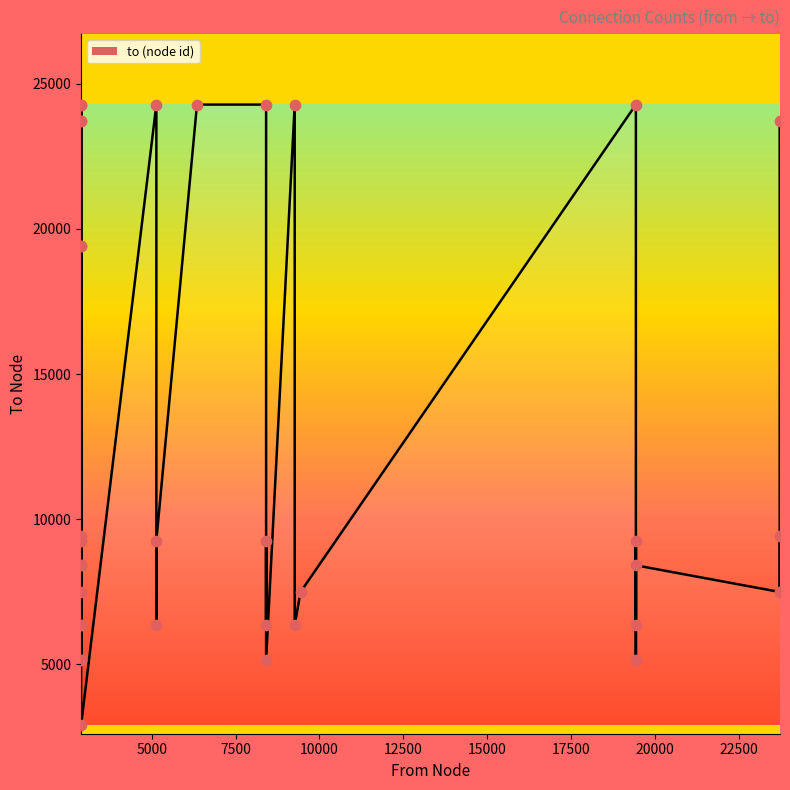

Approximately how many times larger is the value at 2898 compared to 6351?

0.3